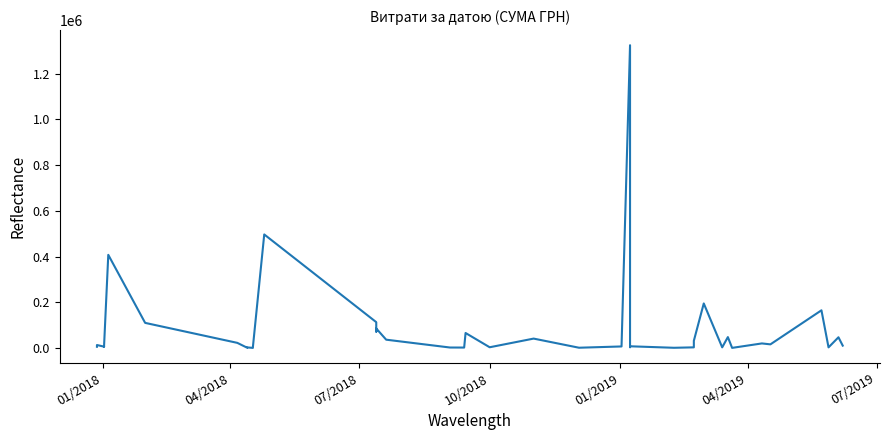

Does the chart have visible grid lines?

No